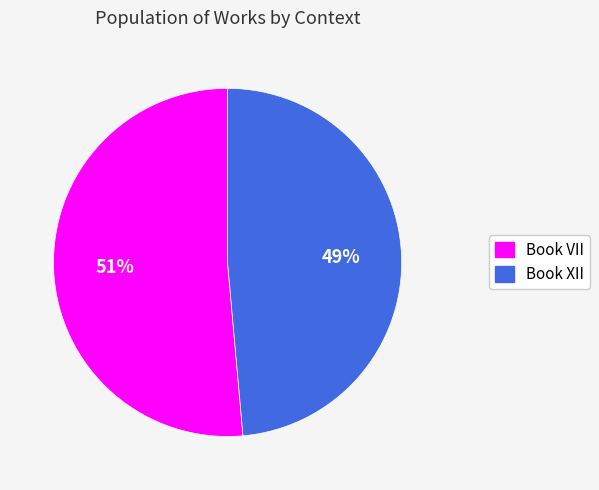

What is the majority slice?

Book VII